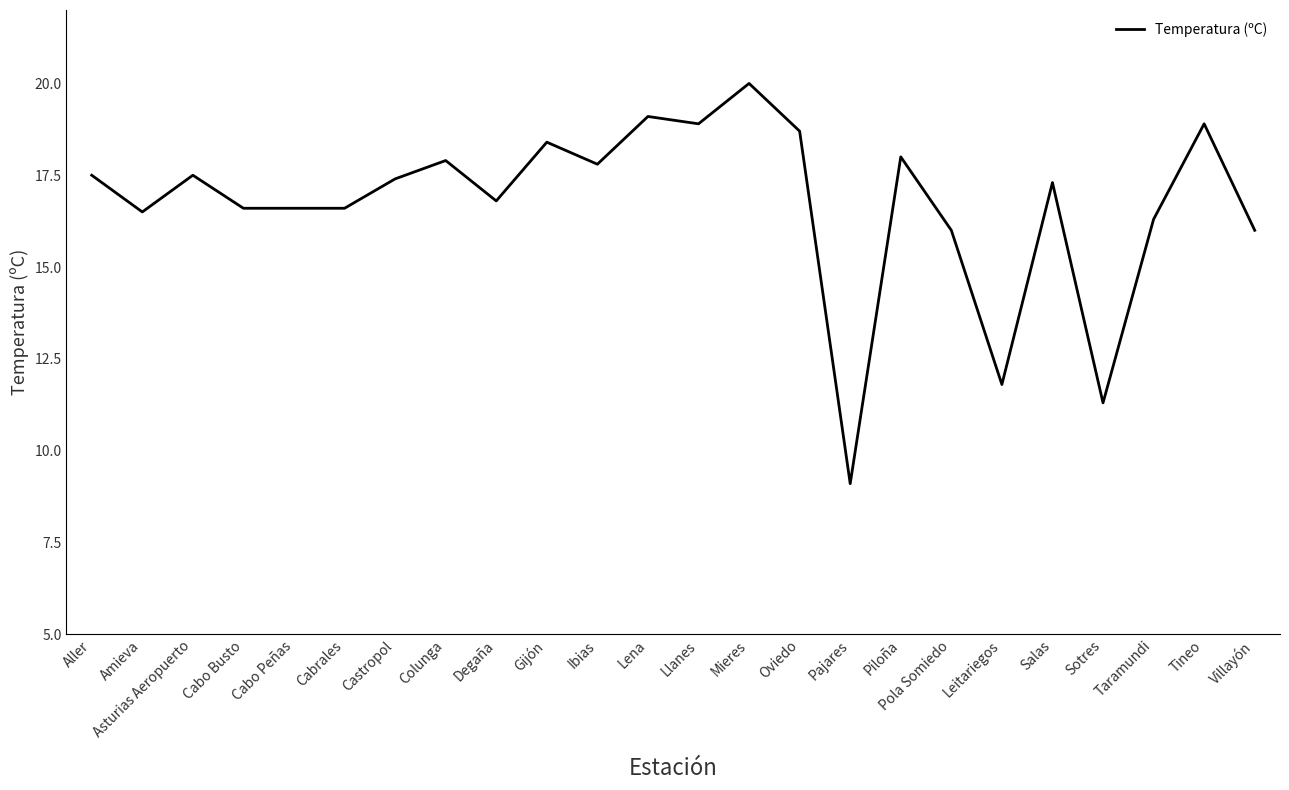

Read the value at Cabo Peñas.

16.6